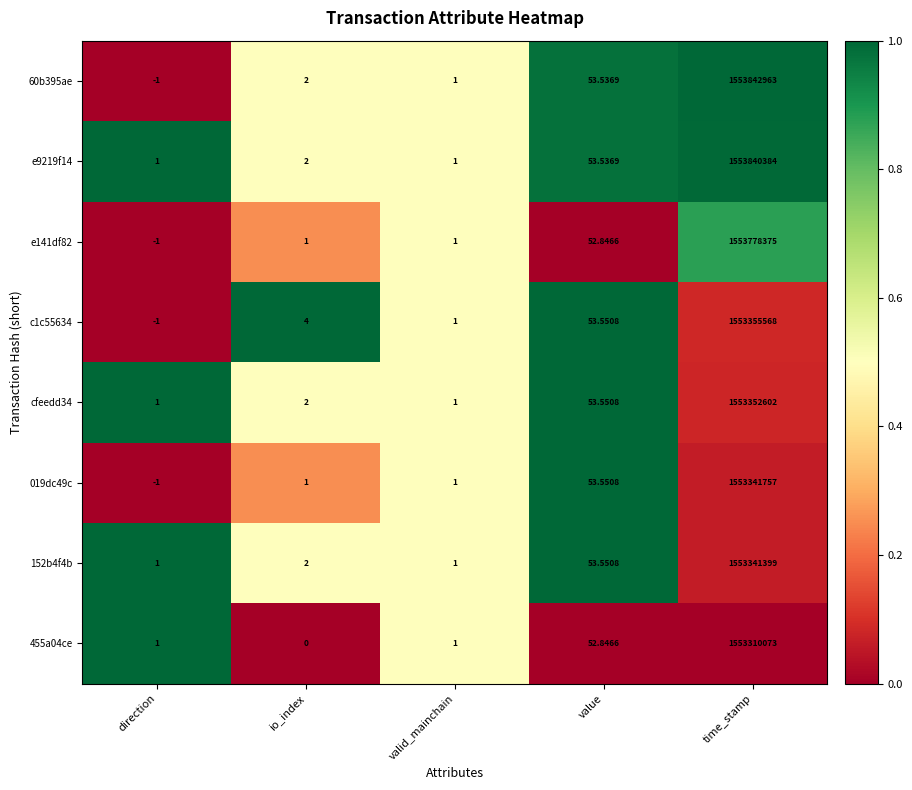

What is the greatest value displayed?

1553842963.0